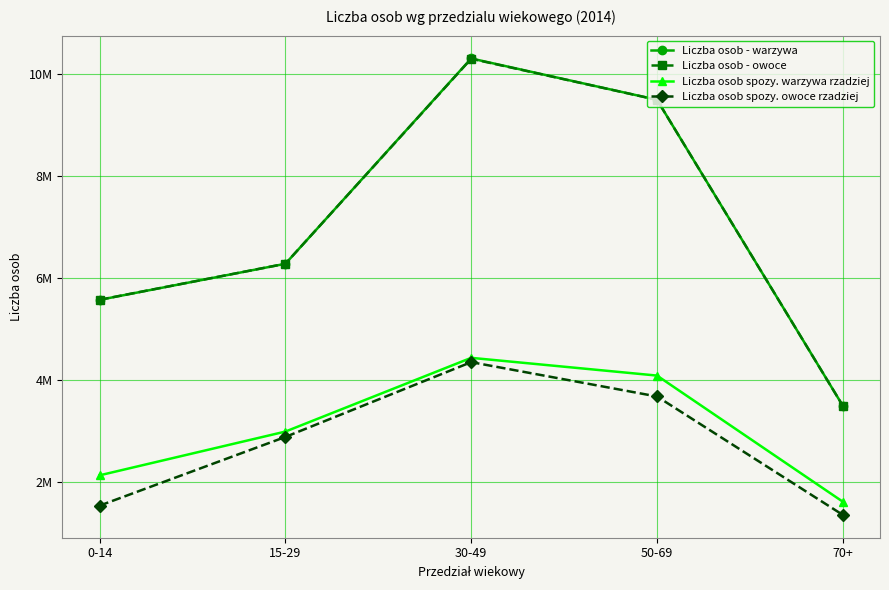

What is the minimum value for Liczba osob spozy. owoce rzadziej?

1352900